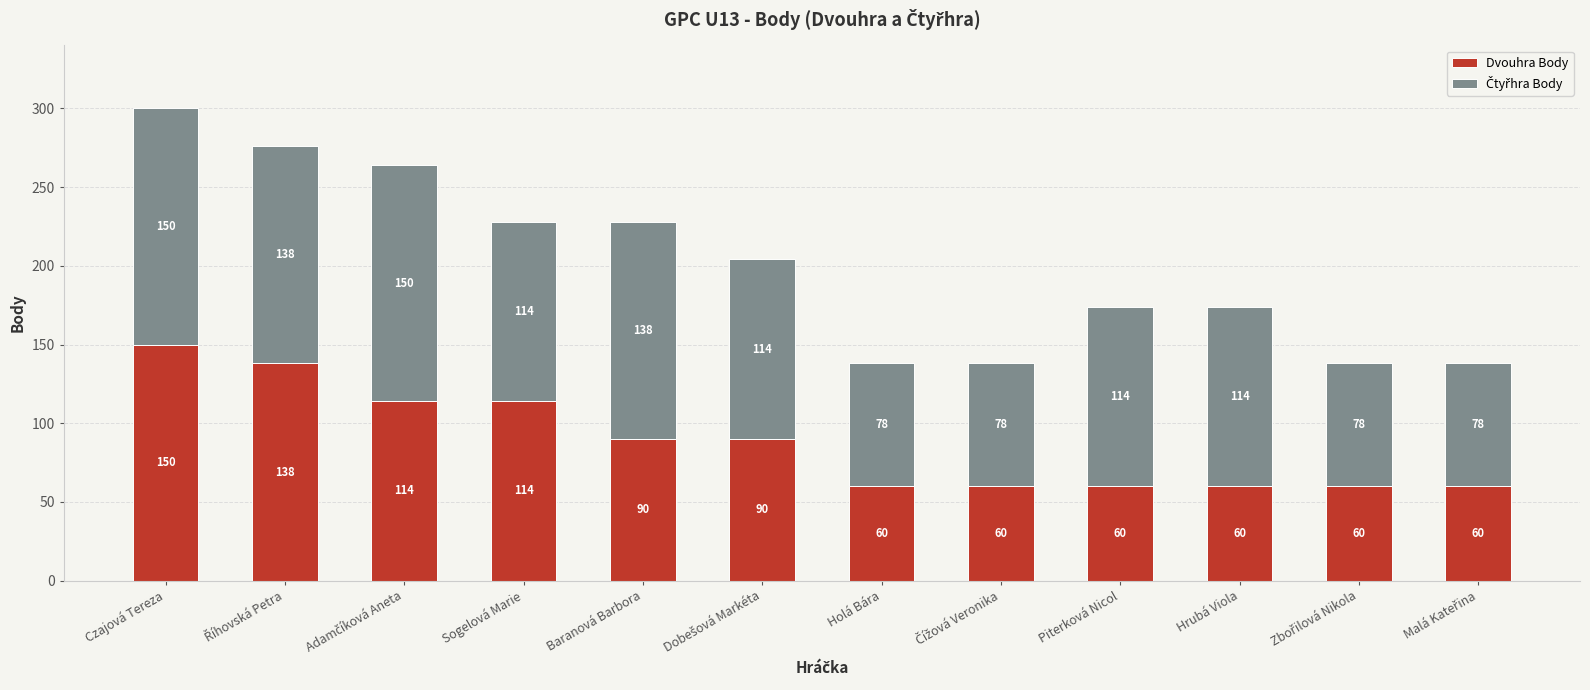

Reading left to right, list the values for the Dvouhra Body series.

150	138	114	114	90	90	60	60	60	60	60	60